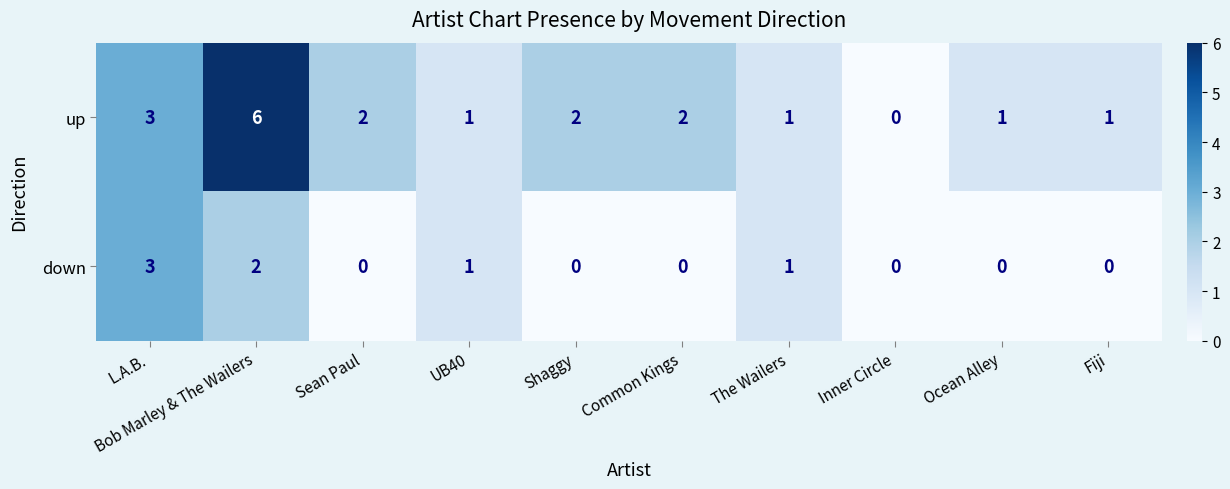

Which series has the widest spread of values?

up